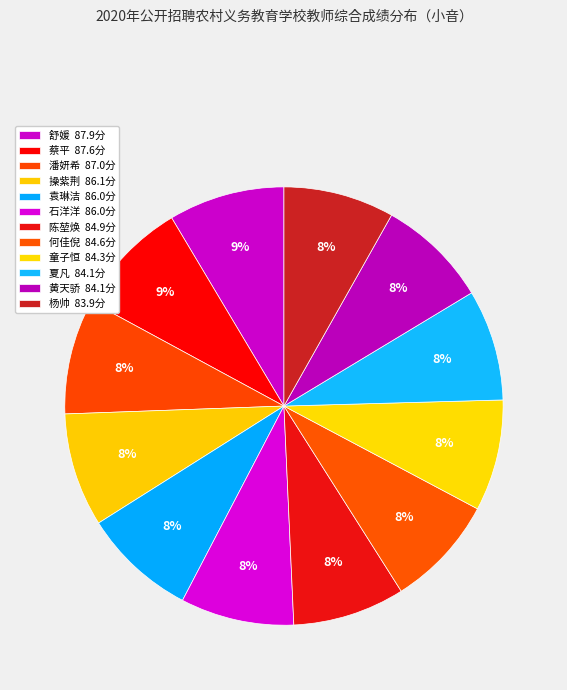

Which category has the smallest portion of the pie?

杨帅